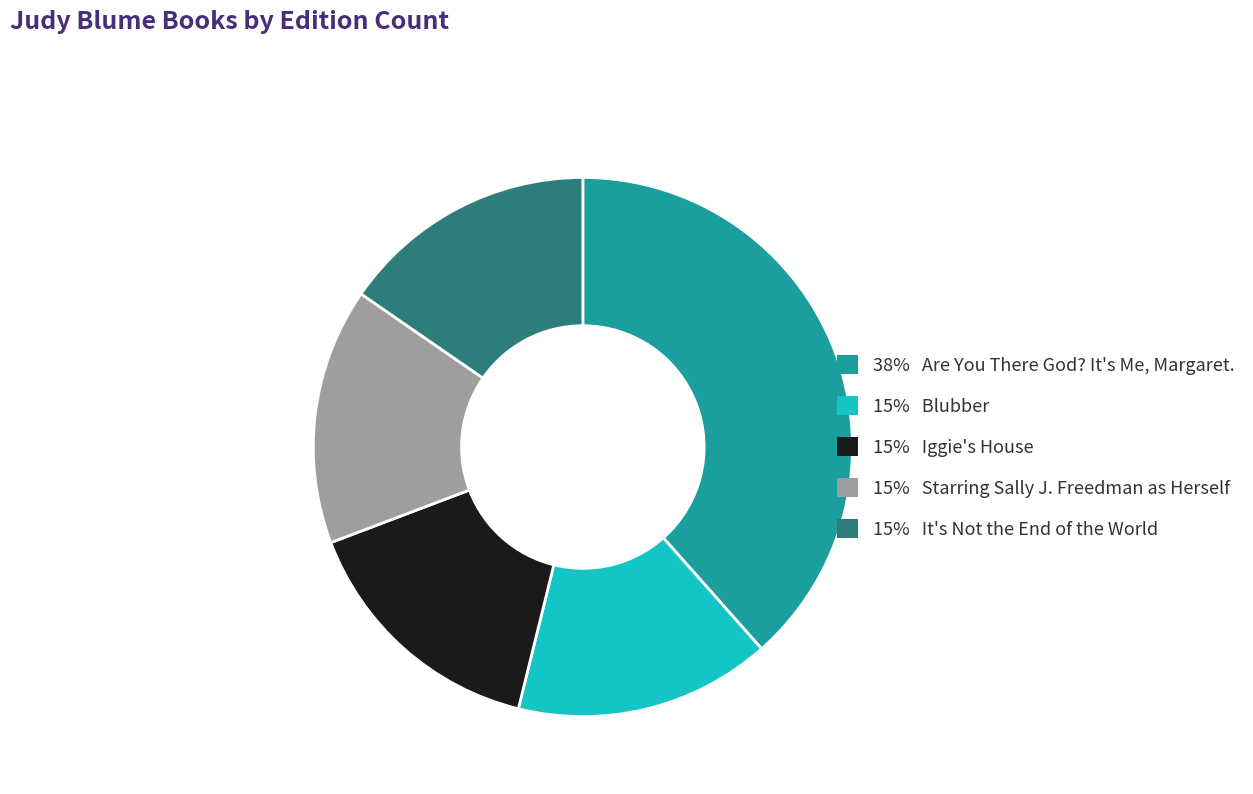

Does any single category account for the majority?

No